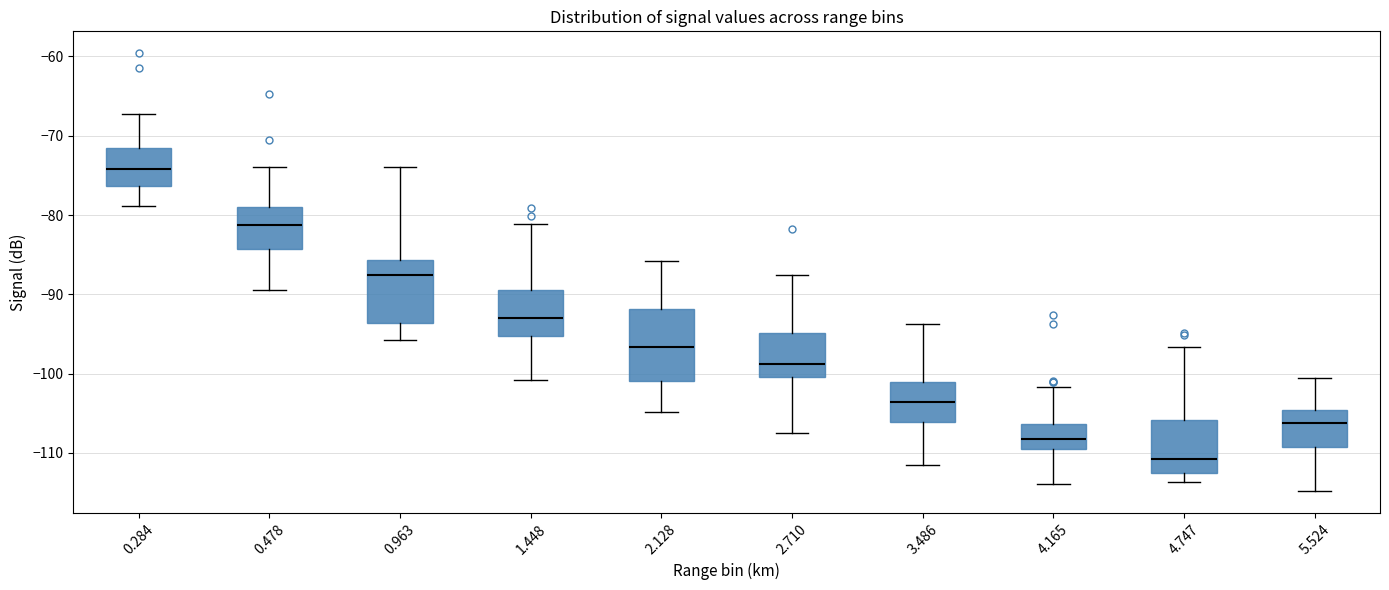

Reading left to right, transcribe this box plot: for each box, give where its median line is, the range the box spans, and where its two whiskers end, as read against the y-axis. The values are not printed on the chart, so give them approximately, as read against the axis.

0.284: median -74, box -76 to -71, whiskers -79 to -67
0.478: median -81, box -84 to -79, whiskers -89 to -74
0.963: median -88, box -94 to -86, whiskers -96 to -74
1.448: median -93, box -95 to -89, whiskers -101 to -81
2.128: median -97, box -101 to -92, whiskers -105 to -86
2.710: median -99, box -100 to -95, whiskers -107 to -87
3.486: median -104, box -106 to -101, whiskers -111 to -94
4.165: median -108, box -109 to -106, whiskers -114 to -102
4.747: median -111, box -112 to -106, whiskers -114 to -97
5.524: median -106, box -109 to -105, whiskers -115 to -100